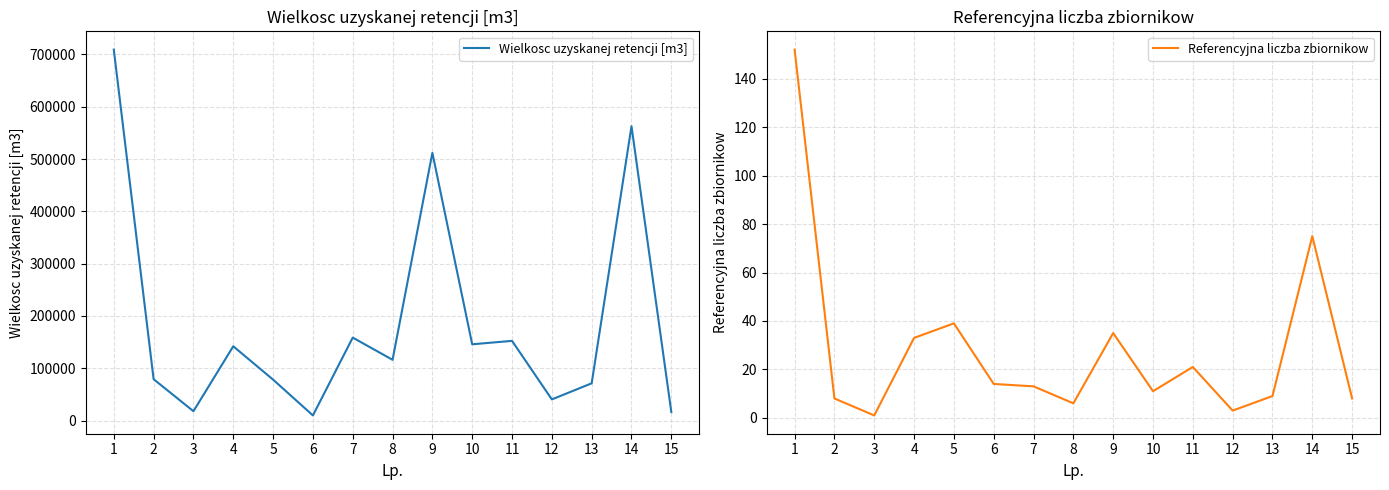

Between 9 and 2, which is larger?

9